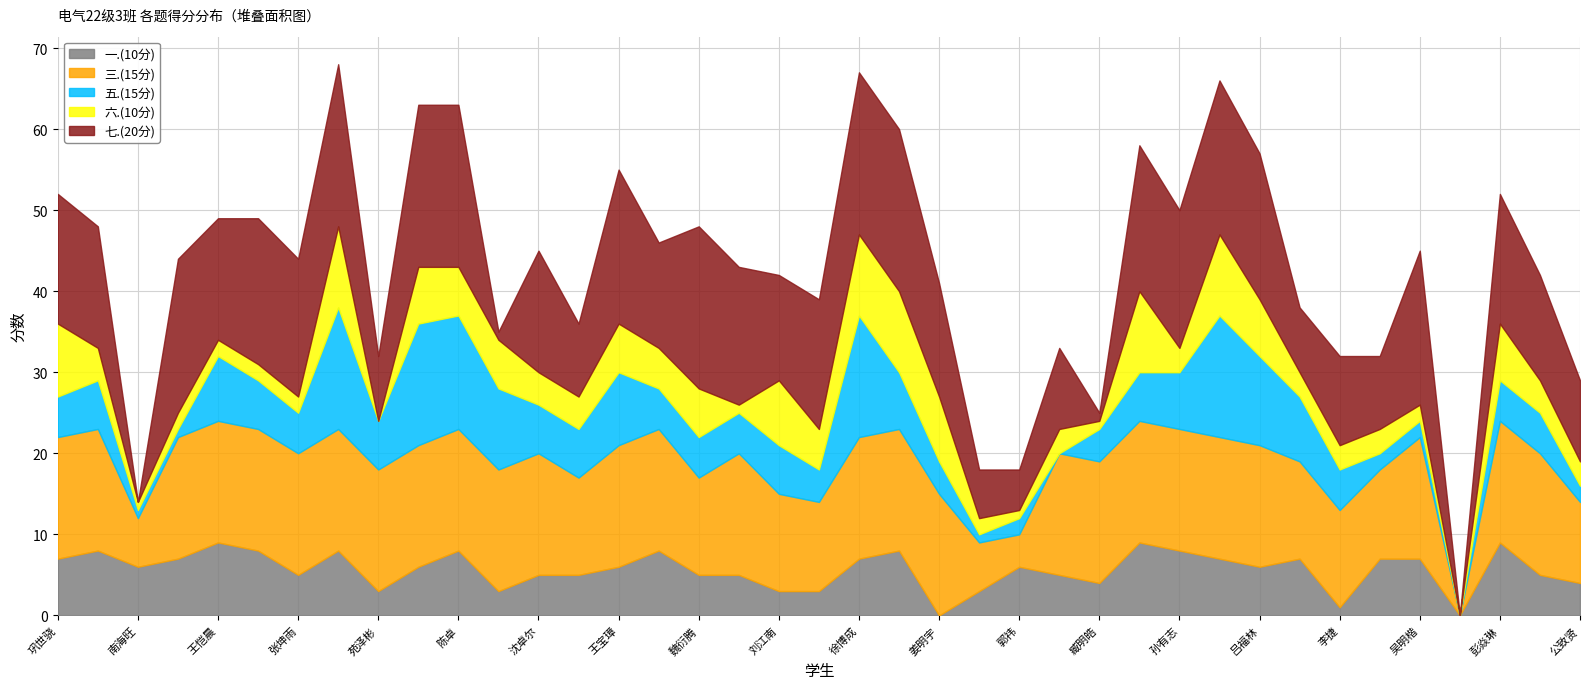

Reading left to right, what are all the values shown in this chart?

一.(10分): 7	8	6	7	9	8	5	8	3	6	8	3	5	5	6	8	5	5	3	3	7	8	0	3	6	5	4	9	8	7	6	7	1	7	7	0	9	5	4
三.(15分): 15	15	6	15	15	15	15	15	15	15	15	15	15	12	15	15	12	15	12	11	15	15	15	6	4	15	15	15	15	15	15	12	12	11	15	0	15	15	10
五.(15分): 5	6	1	1	8	6	5	15	6	15	14	10	6	6	9	5	5	5	6	4	15	7	4	1	2	0	4	6	7	15	11	8	5	2	2	0	5	5	2
六.(10分): 9	4	1	2	2	2	2	10	0	7	6	6	4	4	6	5	6	1	8	5	10	10	8	2	1	3	1	10	3	10	7	3	3	3	2	0	7	4	3
七.(20分): 16	15	0	19	15	18	17	20	8	20	20	1	15	9	19	13	20	17	13	16	20	20	14	6	5	10	1	18	17	19	18	8	11	9	19	0	16	13	10